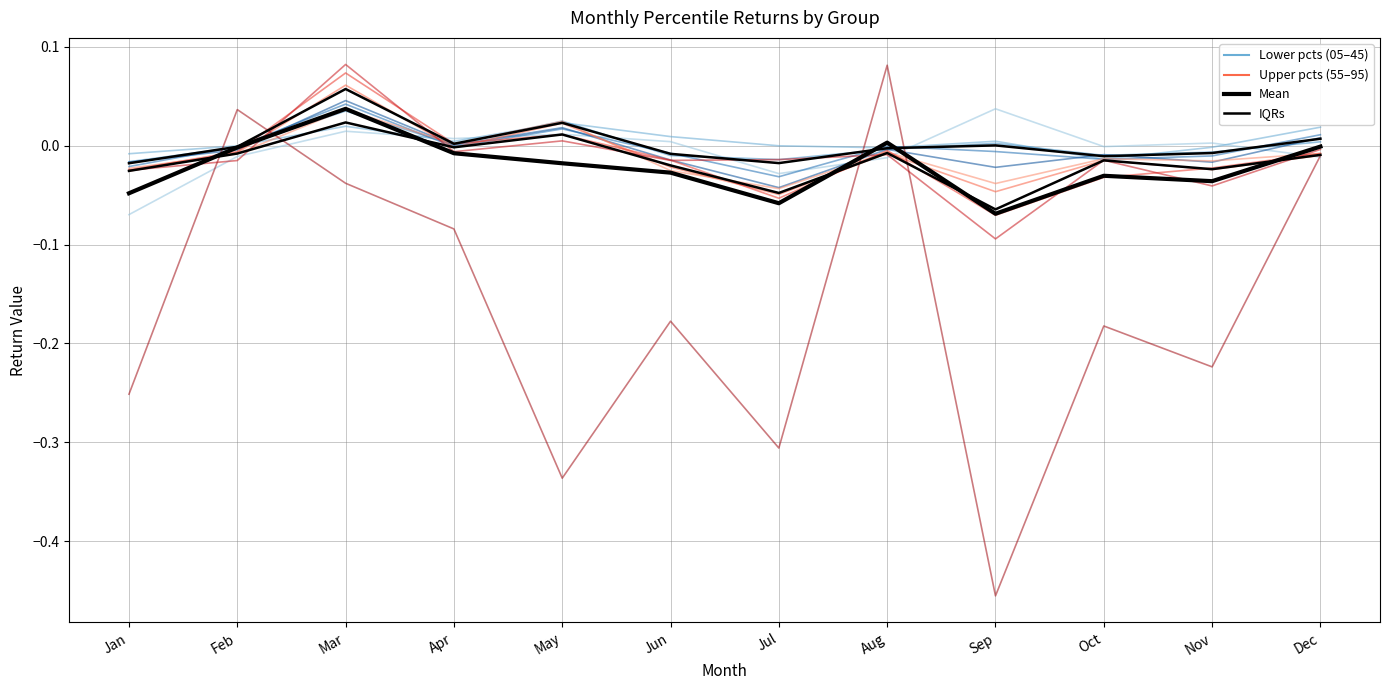

At which category does the chart reach its minimum across all series?

Jan